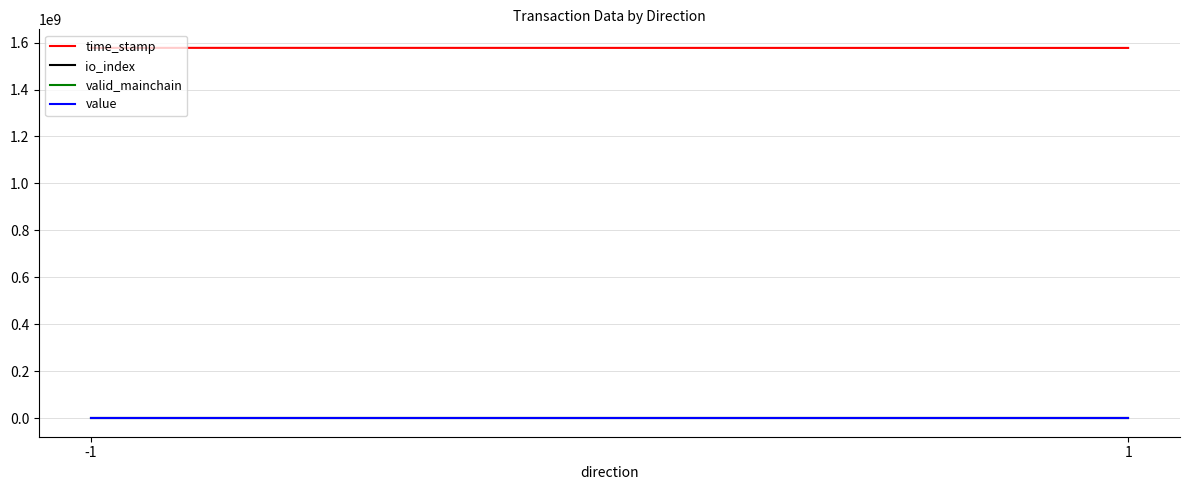

Is the value of value at -1 greater than the value of io_index at -1?

Yes